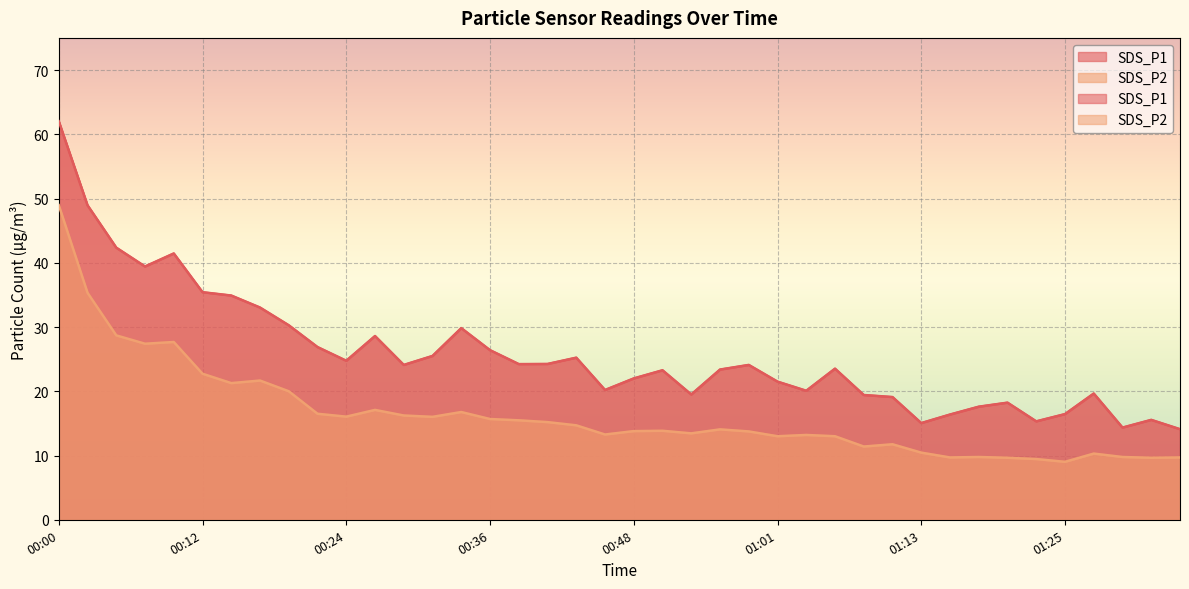

Is the value of SDS_P2 at 00:58 greater than the value of SDS_P1 at 01:15?

No